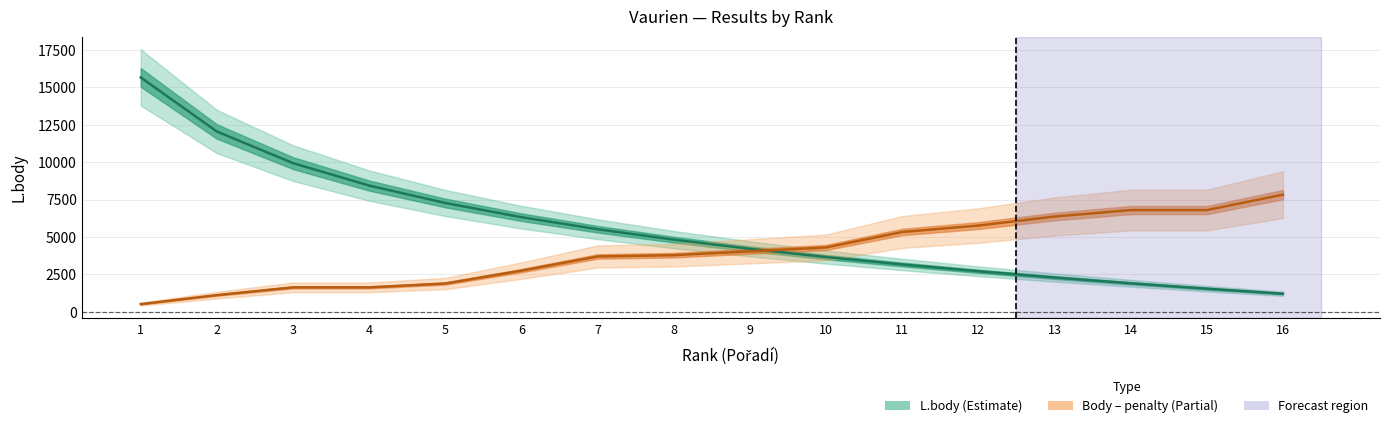

Is it true that L.body equals 3067.3 at 13?

False